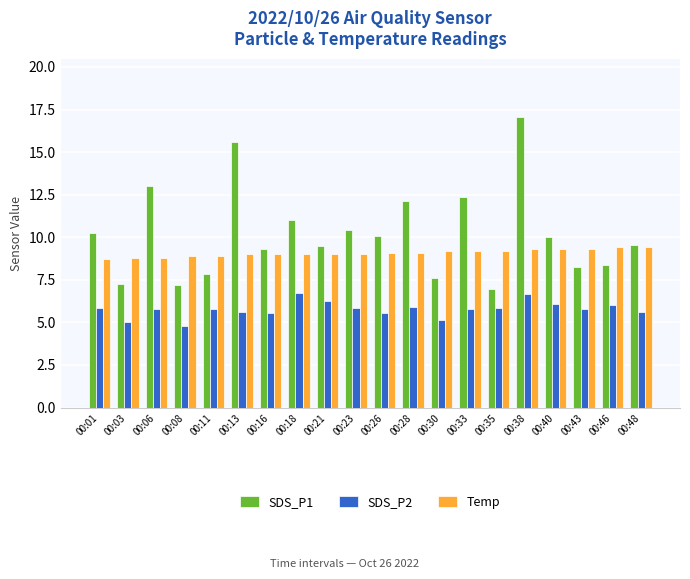

Which series has the largest range (max minus min)?

SDS_P1